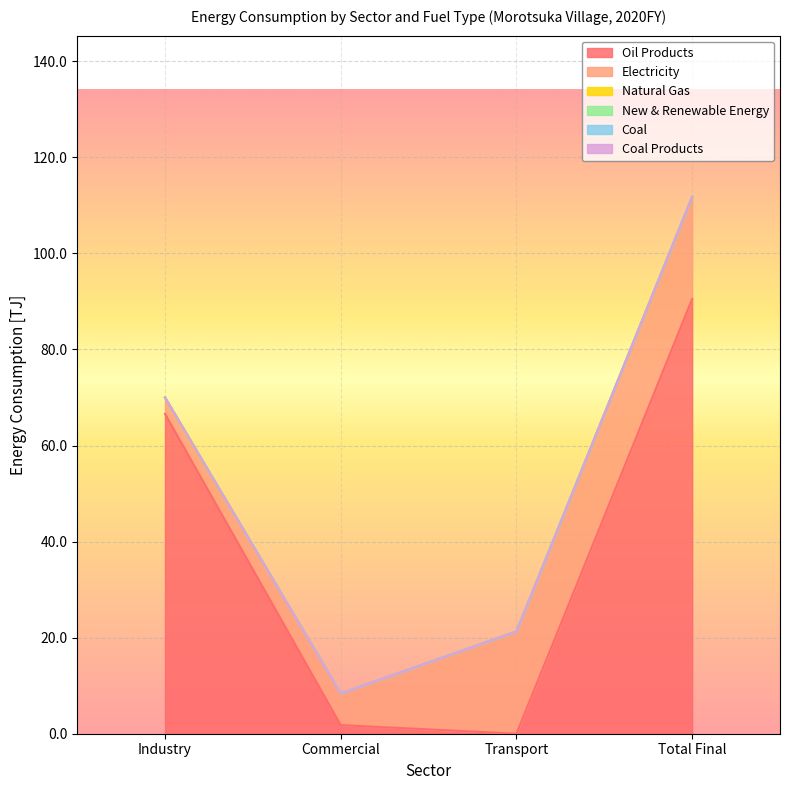

At which category is the sum across all series the highest?

Total Final